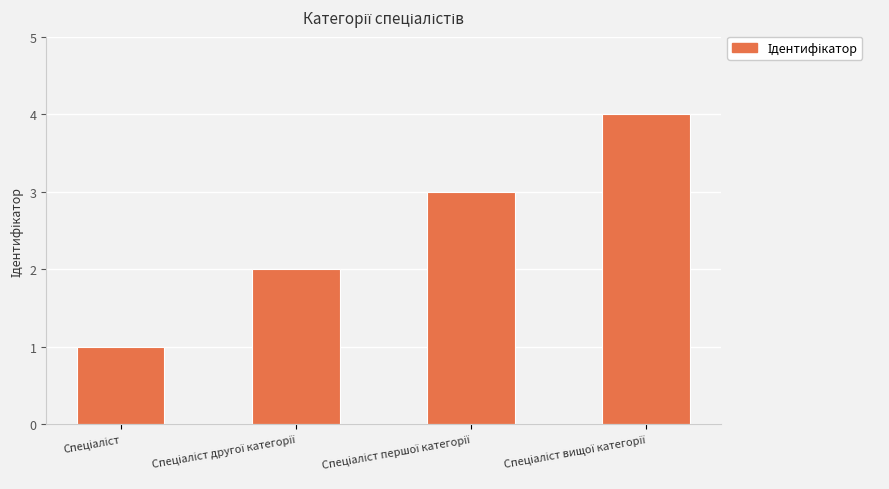

What is the difference between the second highest and minimum values?

2